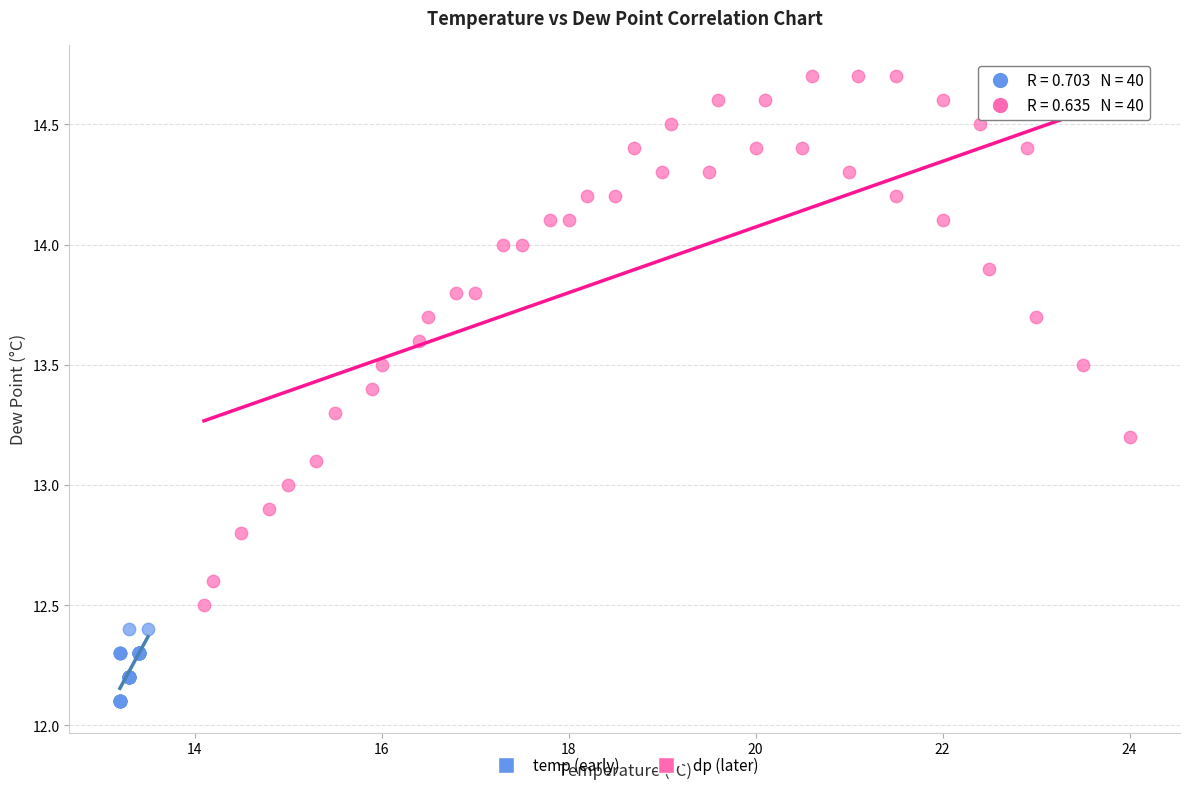

Which series has the largest Y range (max minus min)?

dp (later)